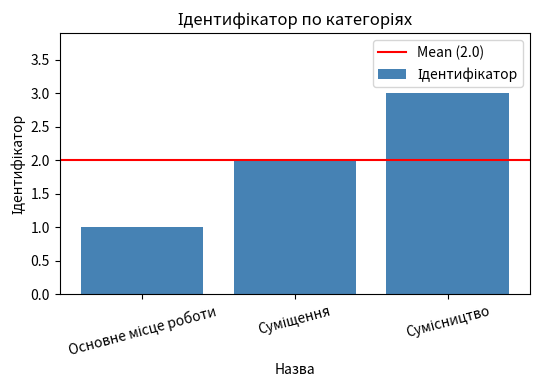

Count the values in the range 1 to 3.

3